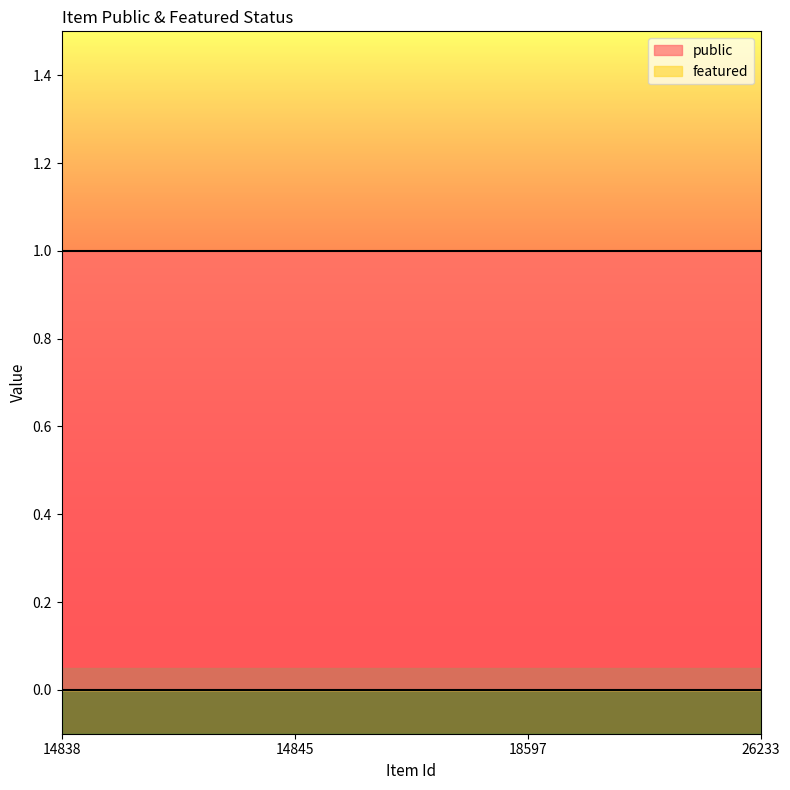

The value of public at 14845 is 1. True or false?

True